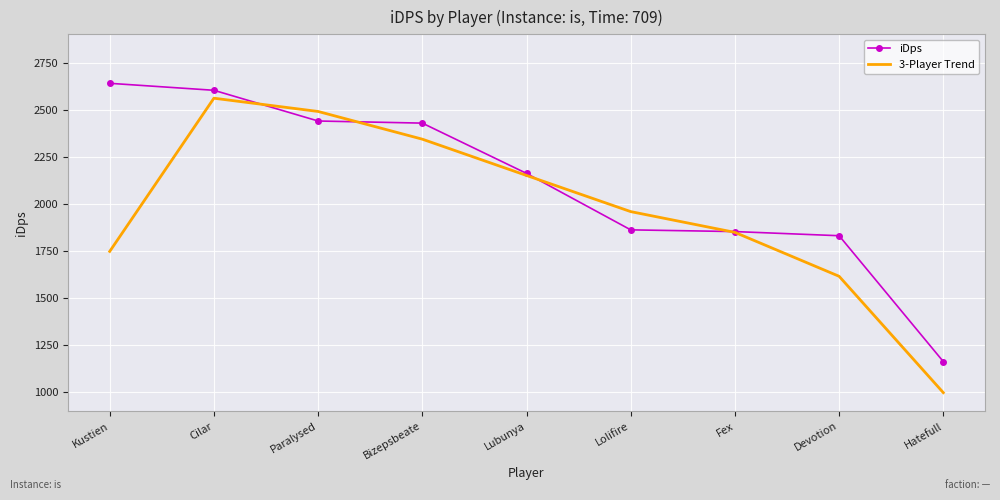

True or false: iDps has a value of 1862.1 at Lolifire.

True